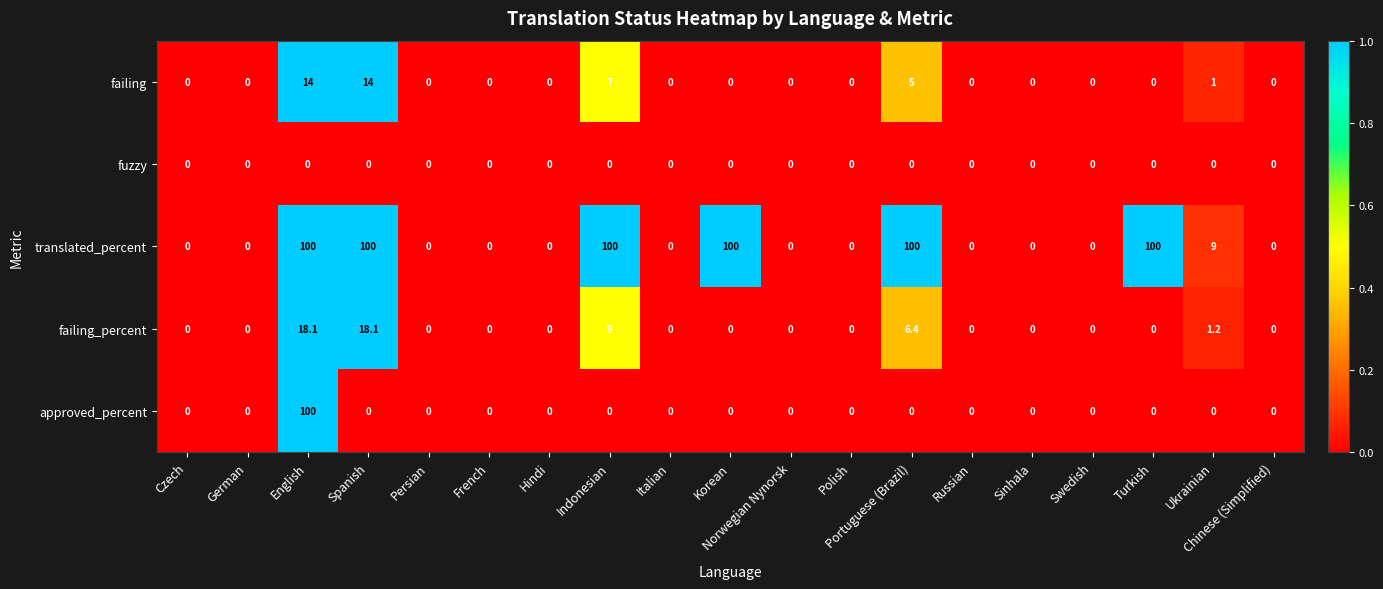

Which series changed the most between English and Korean?

approved_percent